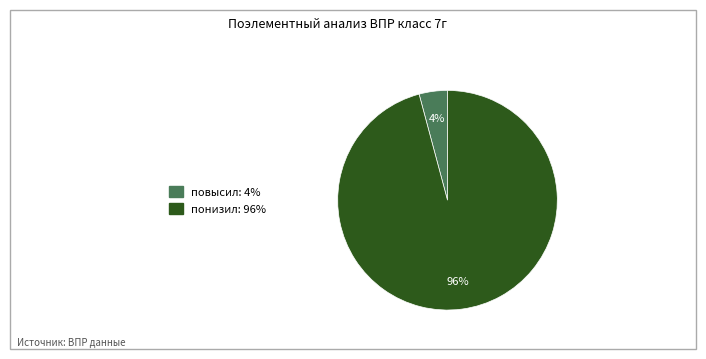

Does any single category account for the majority?

Yes